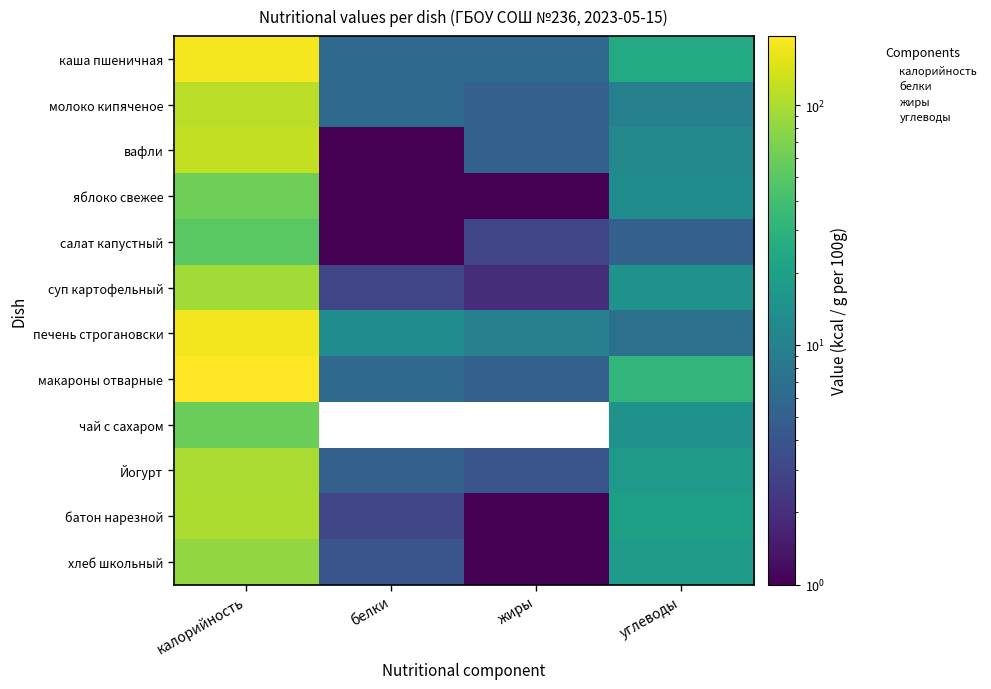

Count the number of categories in the chart.

4